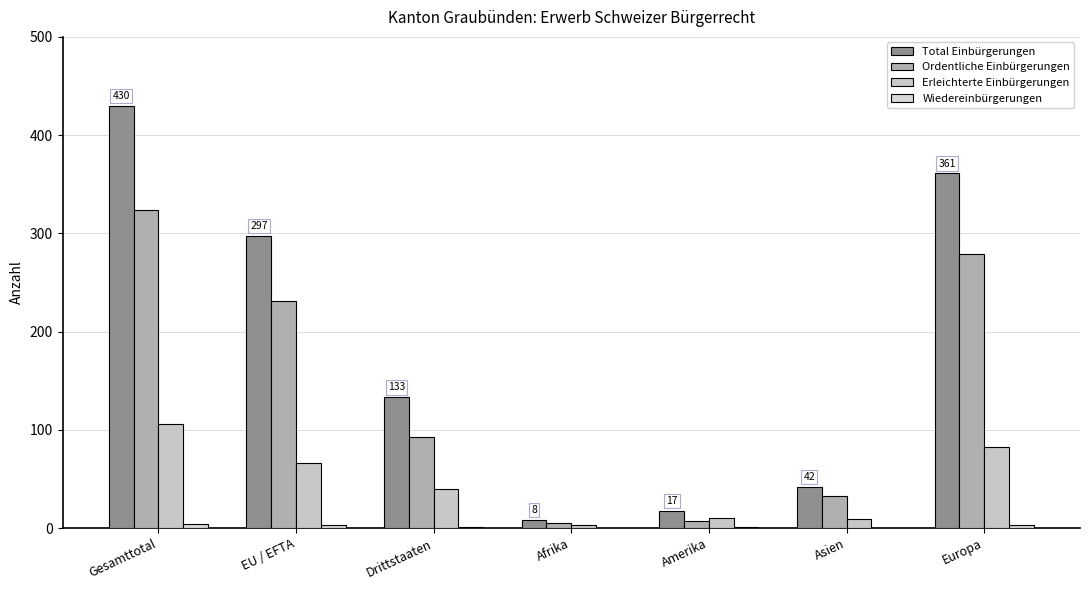

Count the number of categories in the chart.

7